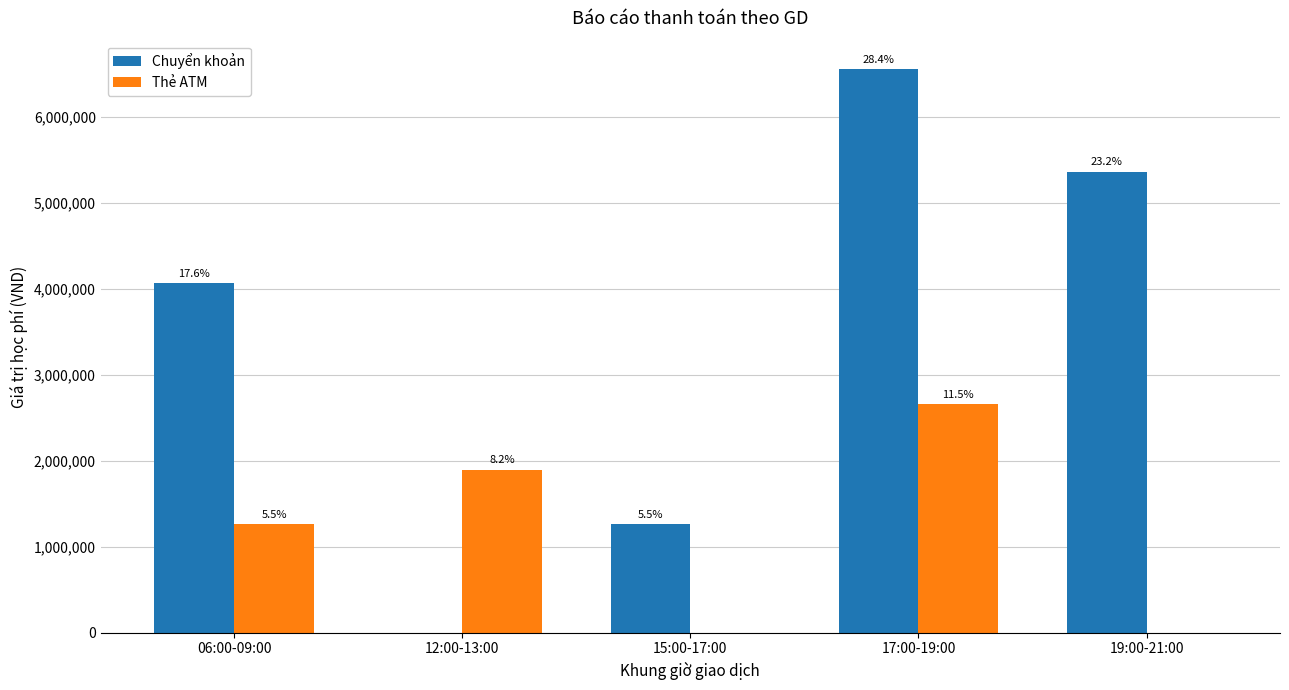

What are all the series names shown in the legend?

Chuyển khoản, Thẻ ATM